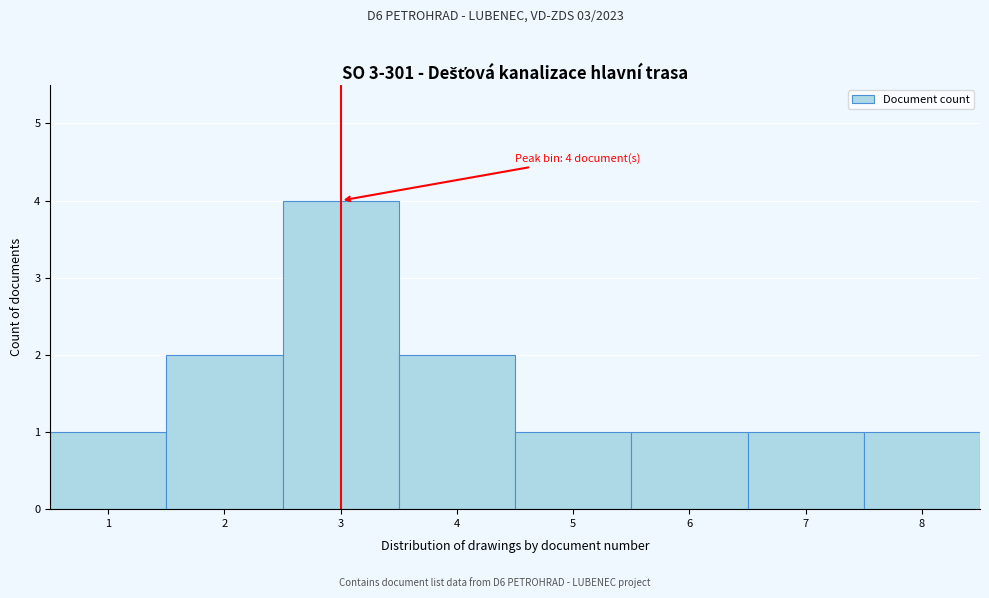

Over which range of the x-axis is the bar tallest?

2.5 to 3.5